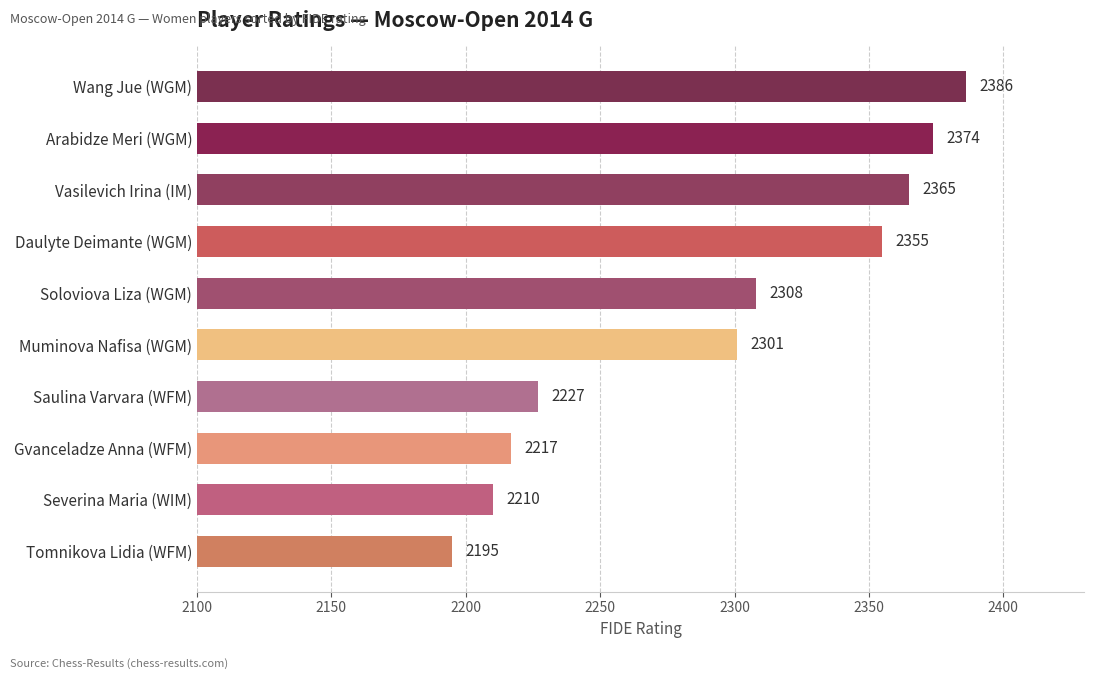

True or false: the data shows 2374 at Arabidze Meri (WGM).

True